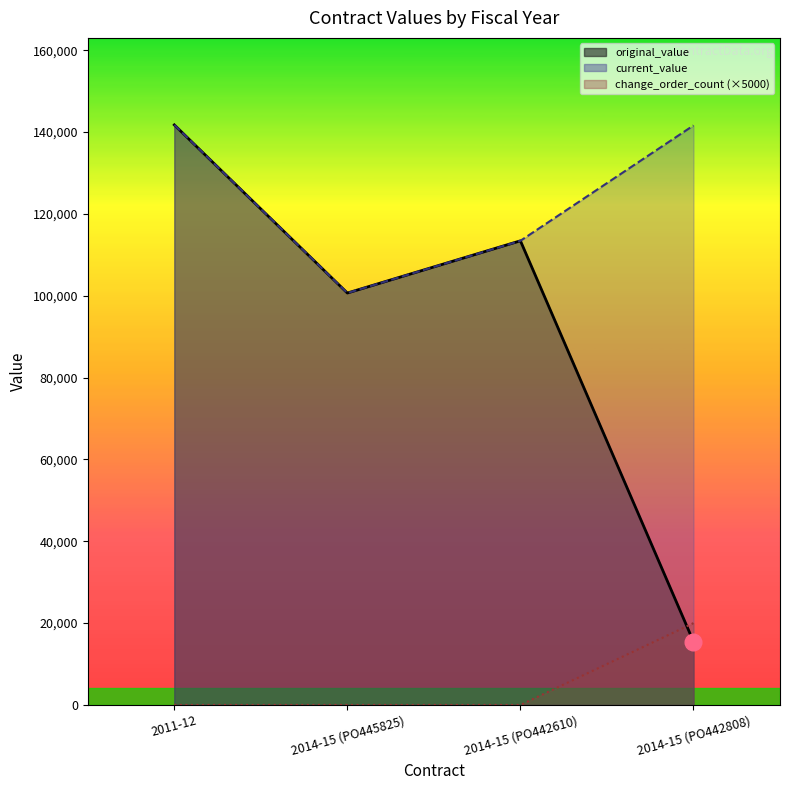

Reading left to right, list all the values displayed in this chart.

original_value: 2011-12=141757	2014-15 (PO445825)=100672	2014-15 (PO442610)=113431	2014-15 (PO442808)=15500
current_value: 2011-12=141757	2014-15 (PO445825)=100672	2014-15 (PO442610)=113431	2014-15 (PO442808)=141620
change_order_count: 2011-12=0	2014-15 (PO445825)=0	2014-15 (PO442610)=0	2014-15 (PO442808)=20000